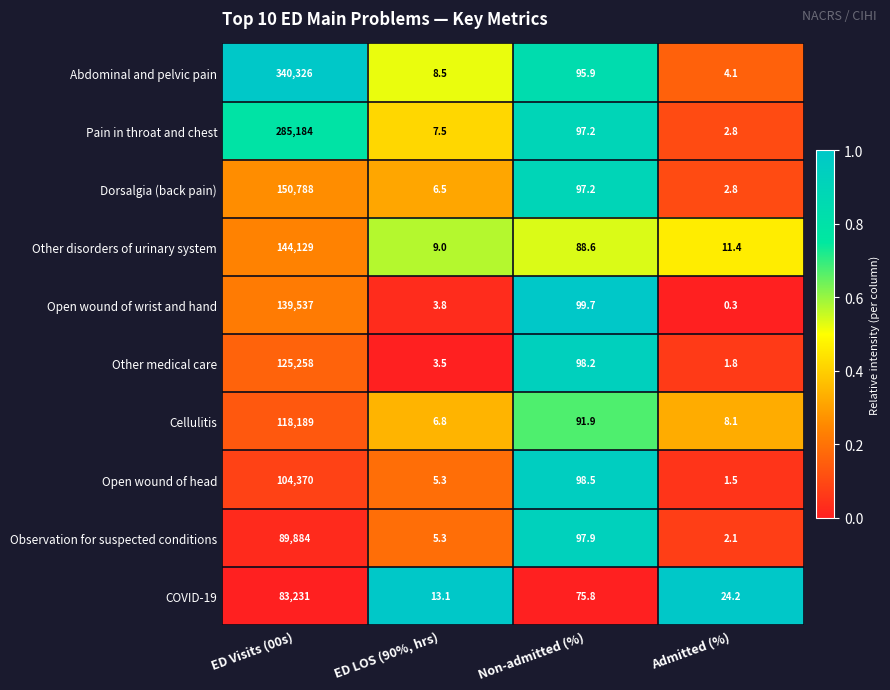

Rank the categories by COVID-19 value from highest to lowest.

ED Visits (00s), Non-admitted (%), Admitted (%), ED LOS (90%, hrs)